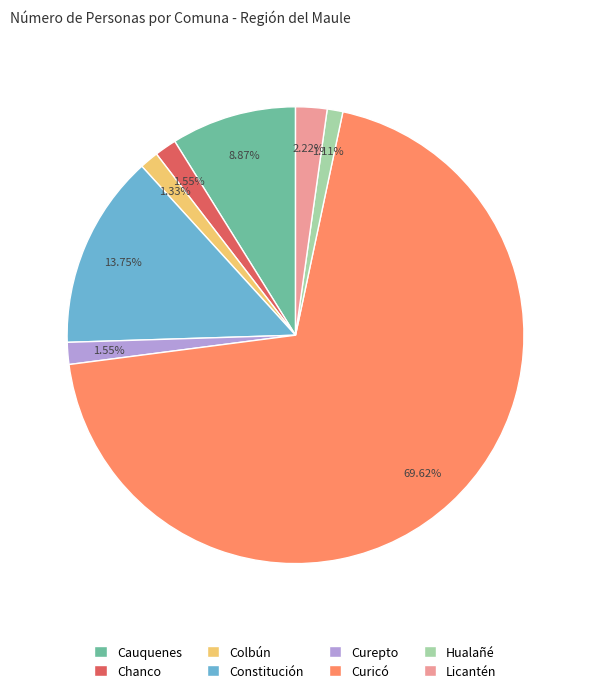

True or false: Curicó accounts for 70% of the total.

True